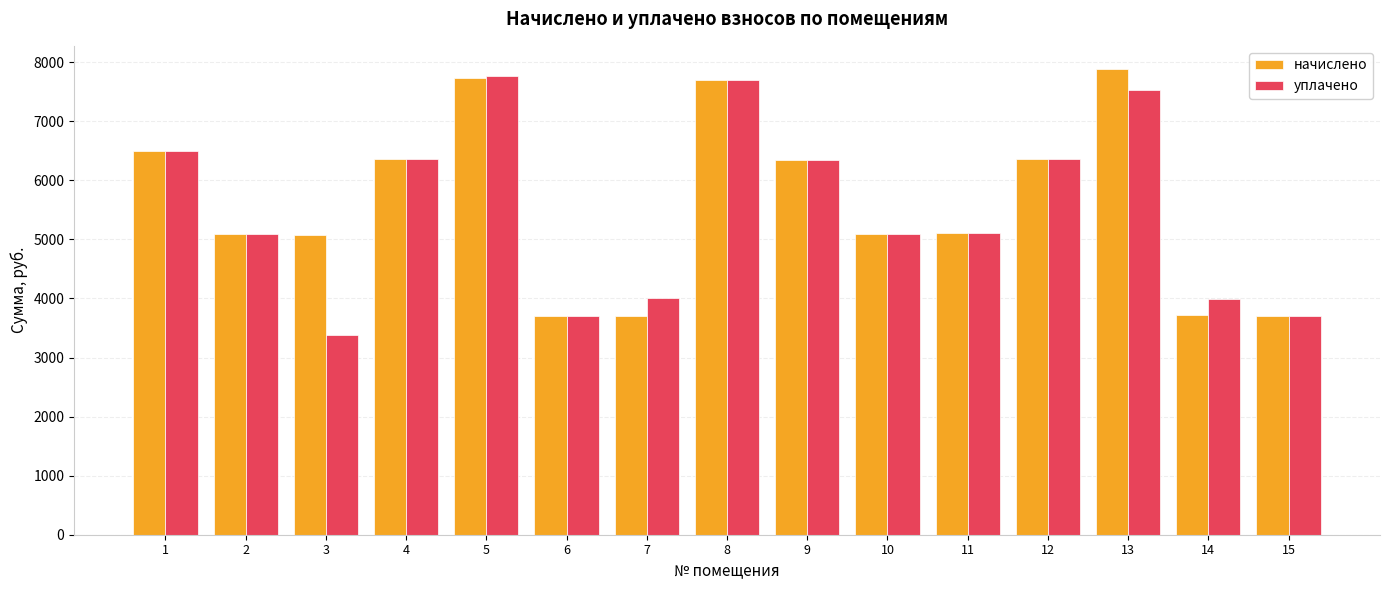

What is the spread (max minus min) of values at 9?

2.2